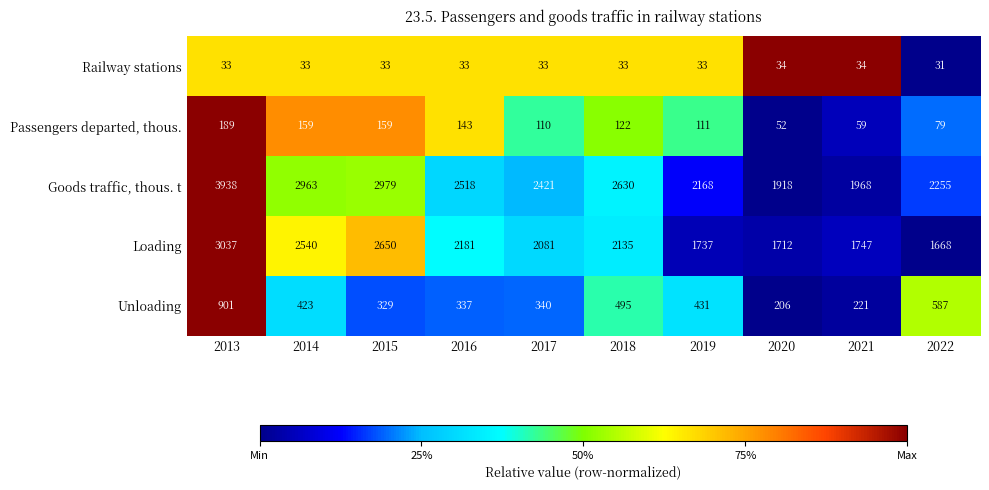

The Railway stations series shows 33 at 2015. True or false?

True